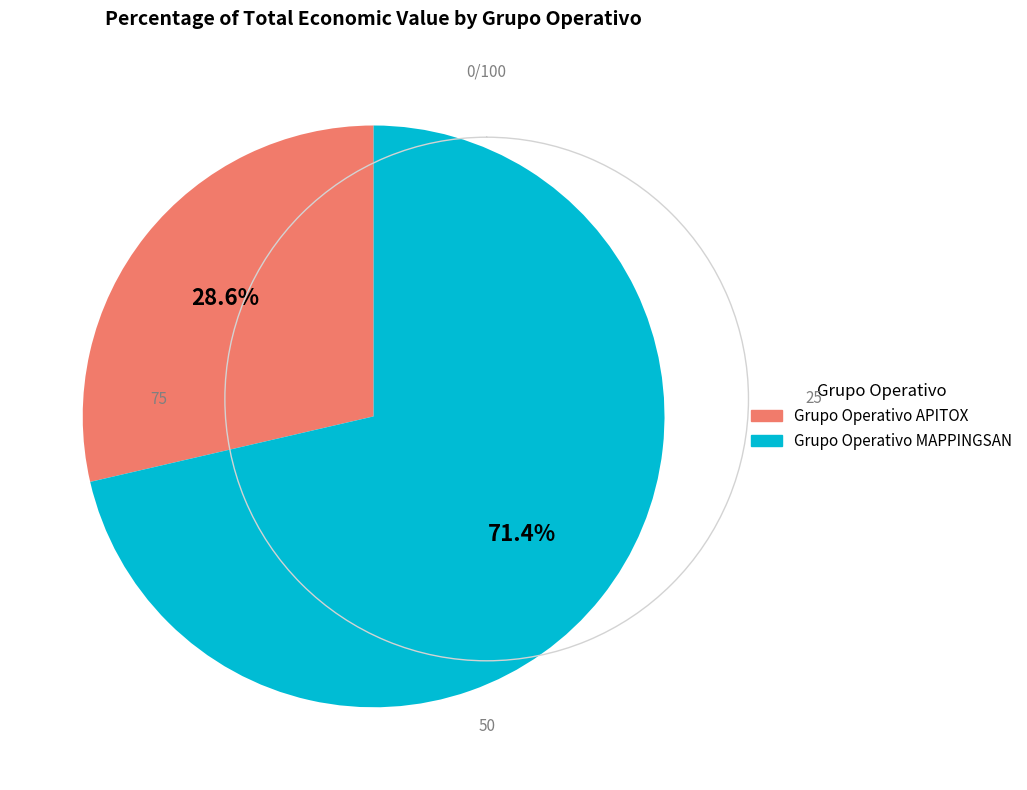

Does Grupo Operativo APITOX account for over 50% of the chart?

No